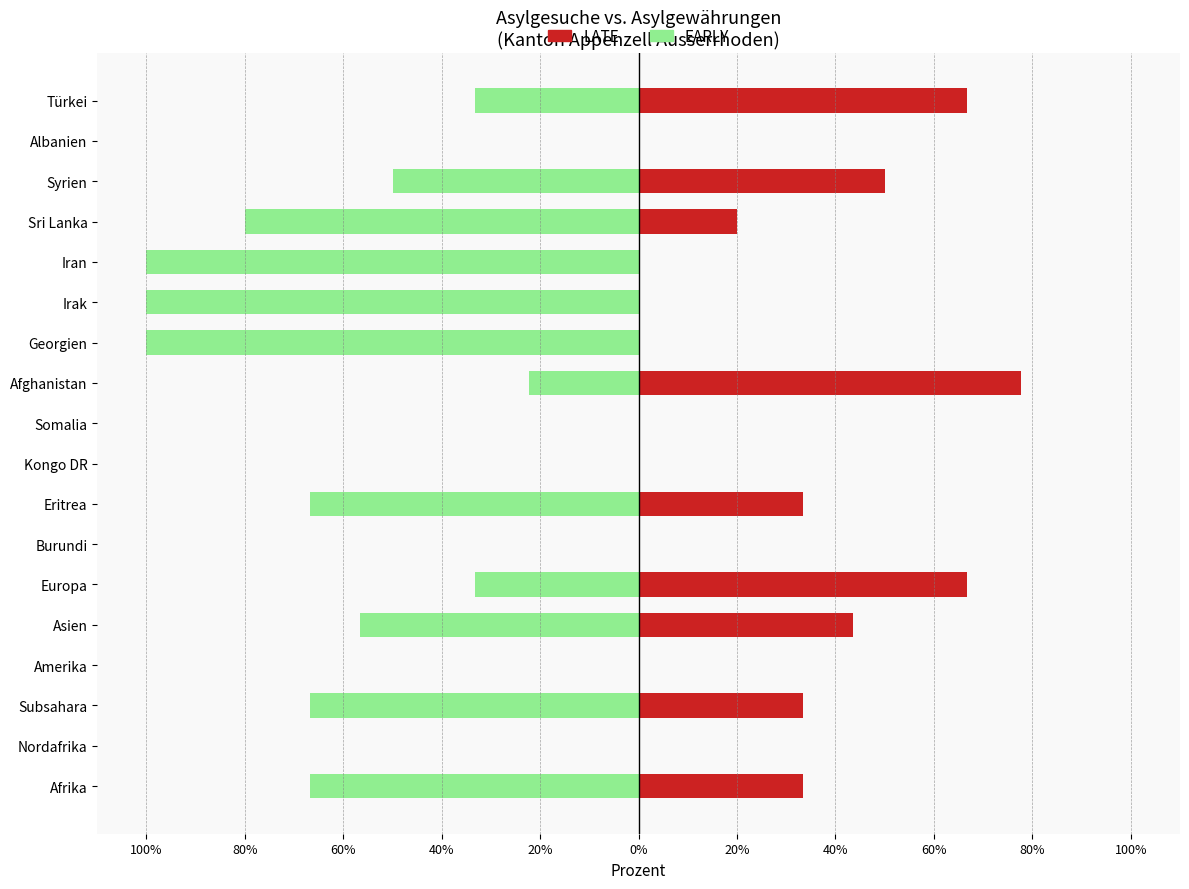

Rank the series by their average value, from highest to lowest.

LATE, EARLY